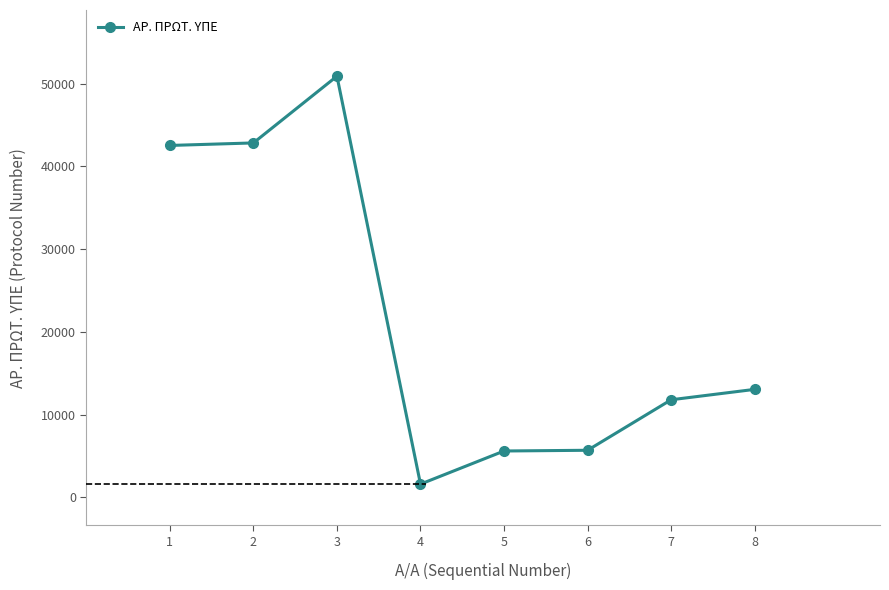

Approximately how many times larger is the value at 7 compared to 4?

7.4